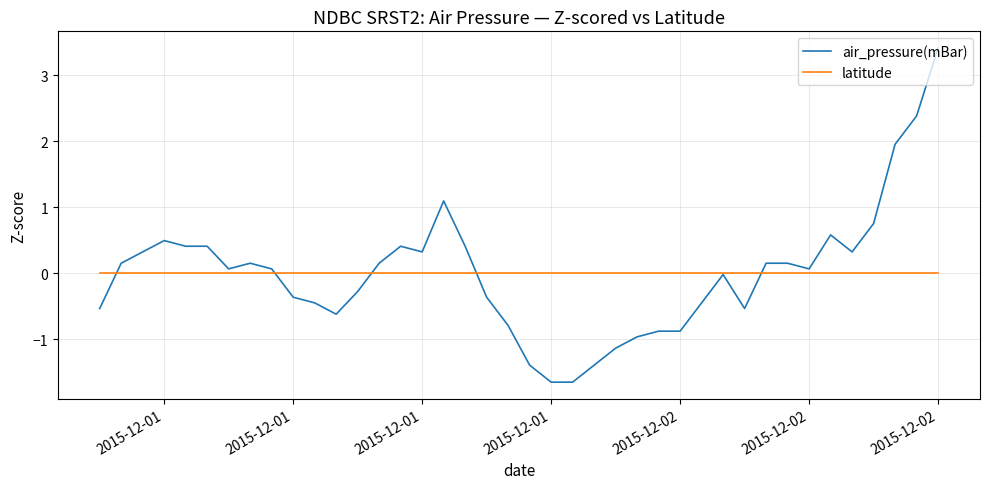

What is the smallest value displayed?

-1.6